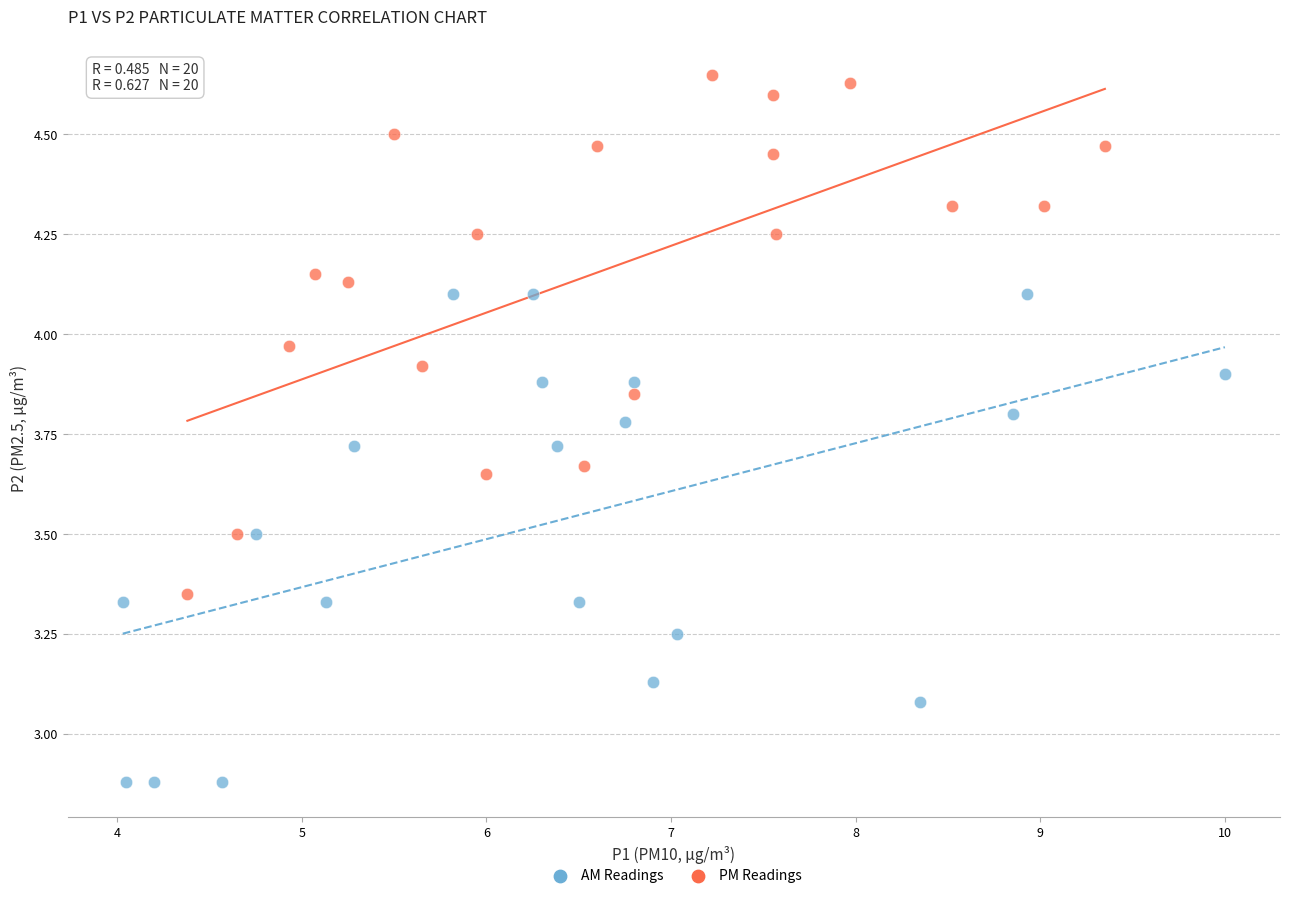

Which series reaches the maximum Y coordinate?

PM Readings